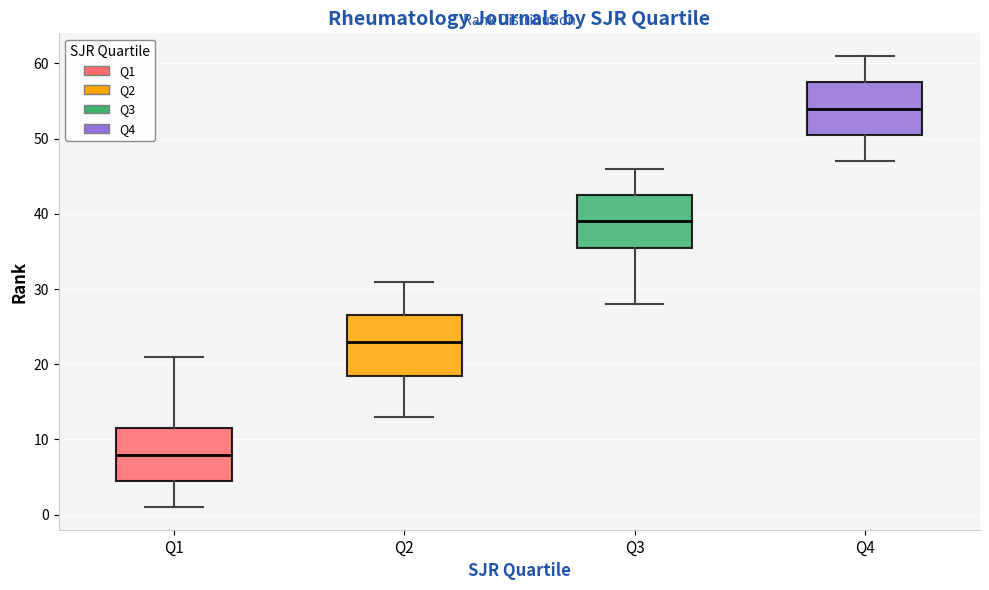

Which box's median line is the lowest?

Q1